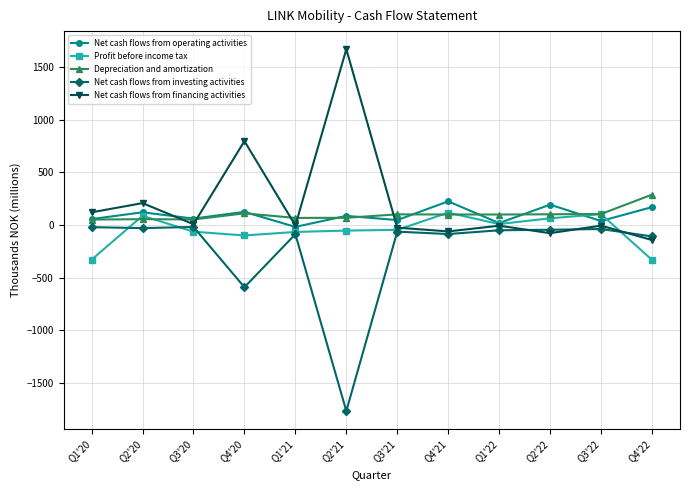

What is the total value across all series at Q4'22?

-123.7